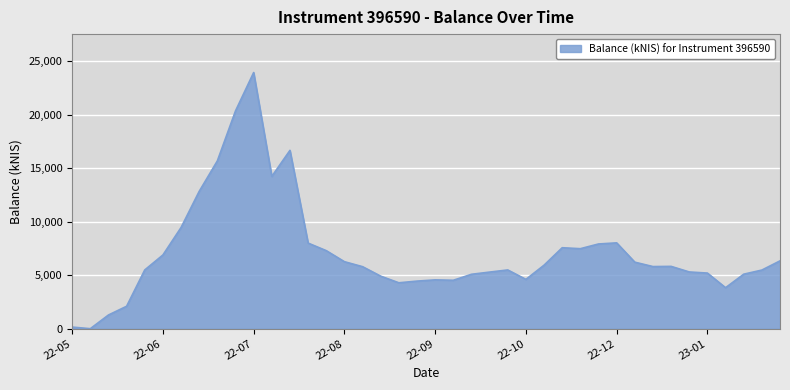

What is the difference between the maximum and minimum values?

23929.3